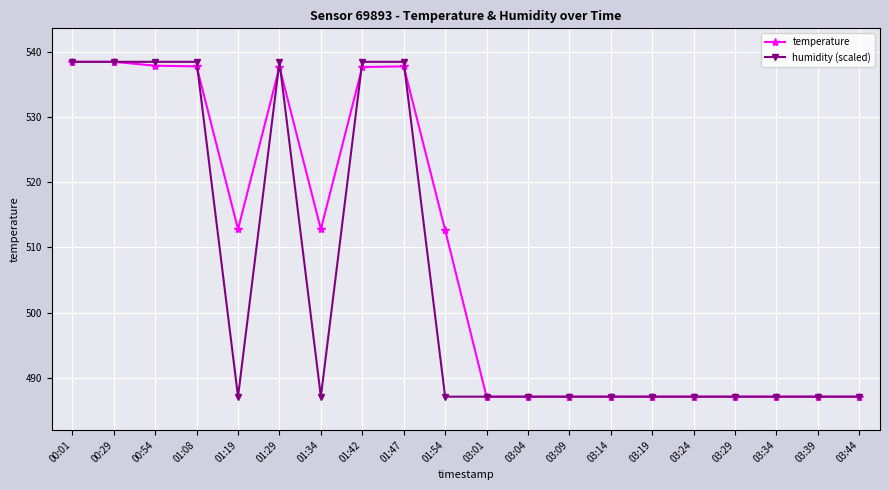

At how many categories does at least one series exceed 491?

10